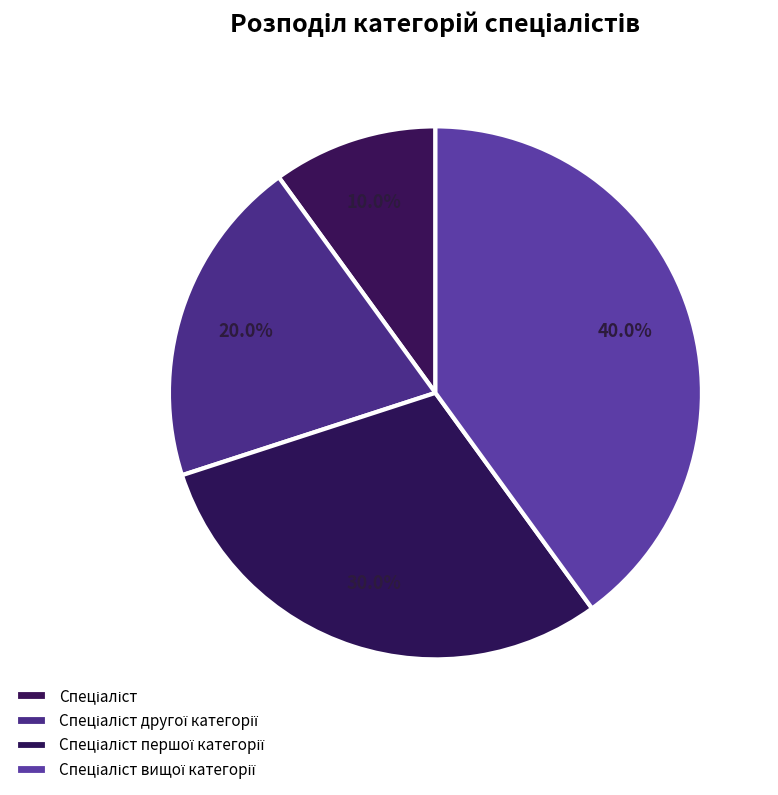

What percentage is the Спеціаліст другої категорії slice, to the nearest percent?

20%